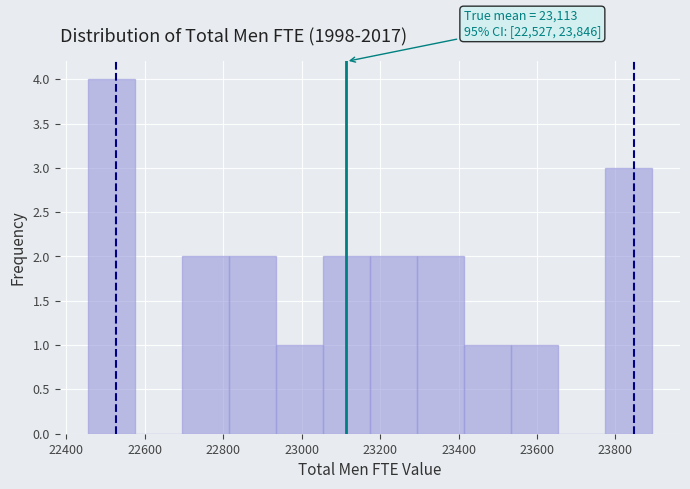

Which range on the x-axis has the tallest bar?

22460 to 22580